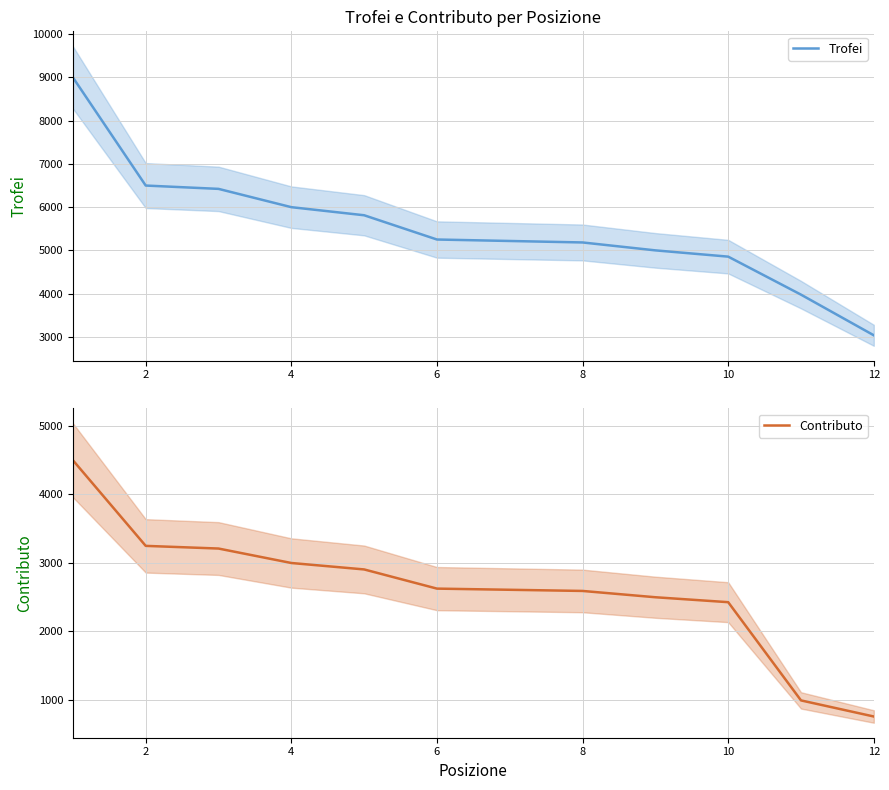

What is the sum of all Contributo values?

31375